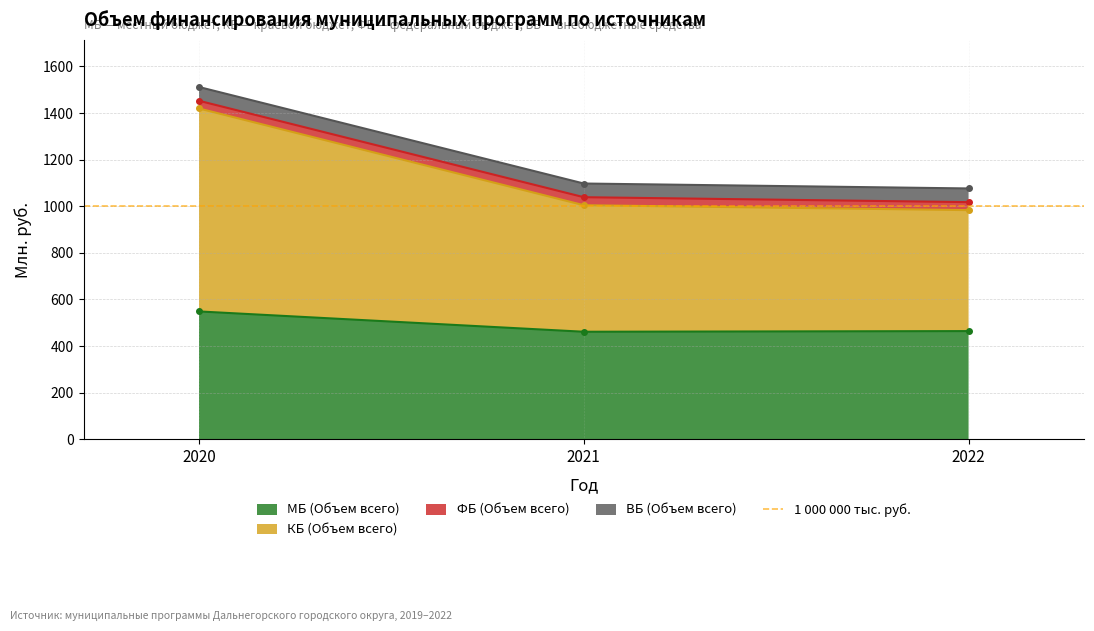

True or false: ВБ (Объем всего) has a value of 1076510.8 at 2022.

True